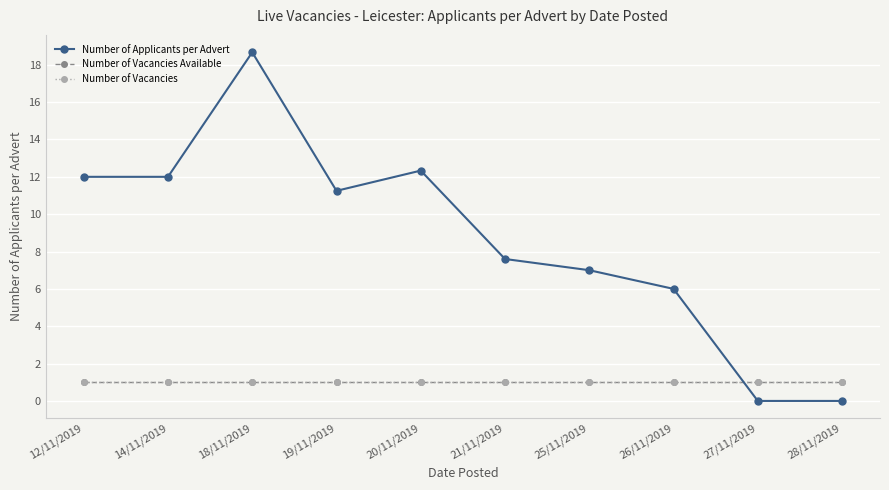

What is the value of the Number of Vacancies Available point at the 2nd from the left?

1.0